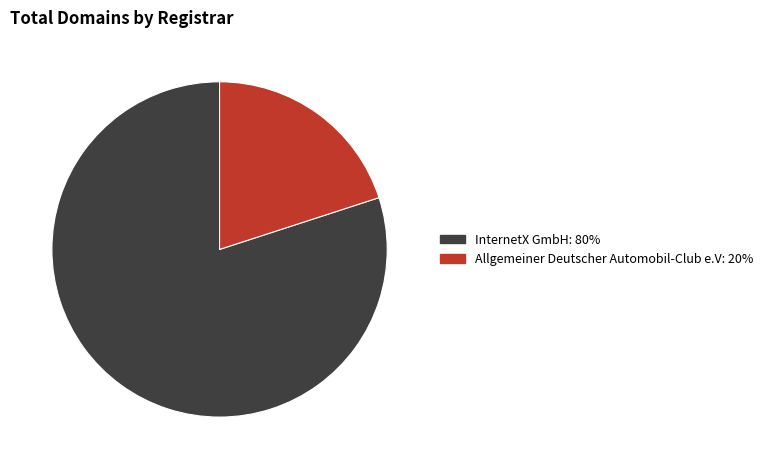

Is there any slice that represents more than half of the pie?

Yes